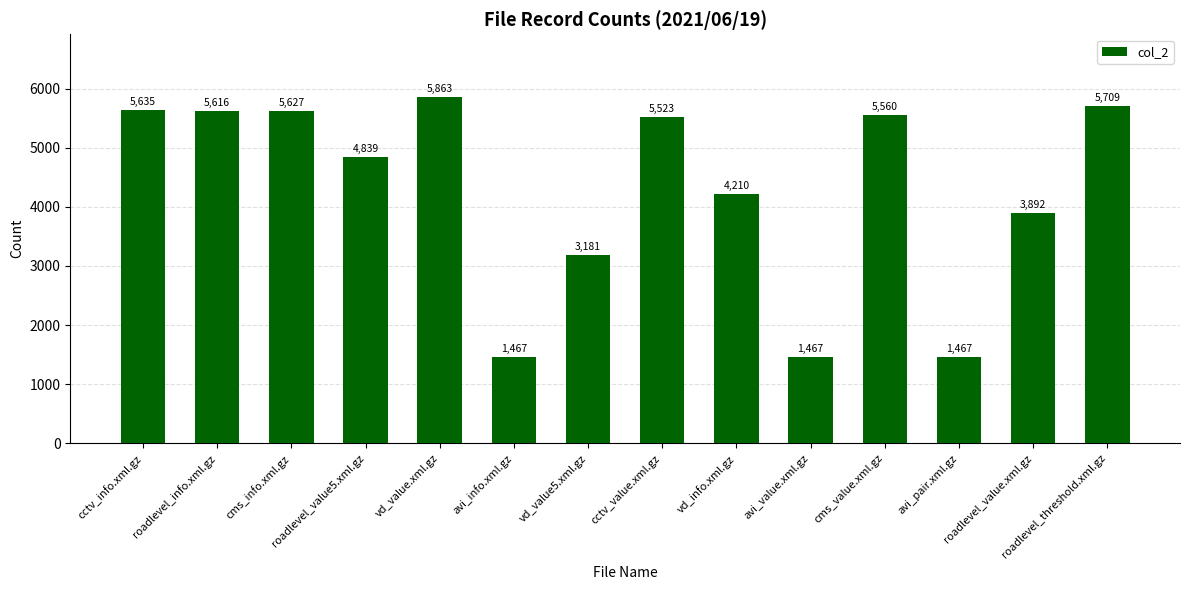

Approximately how many times larger is the value at avi_pair.xml.gz compared to cms_info.xml.gz?

0.3